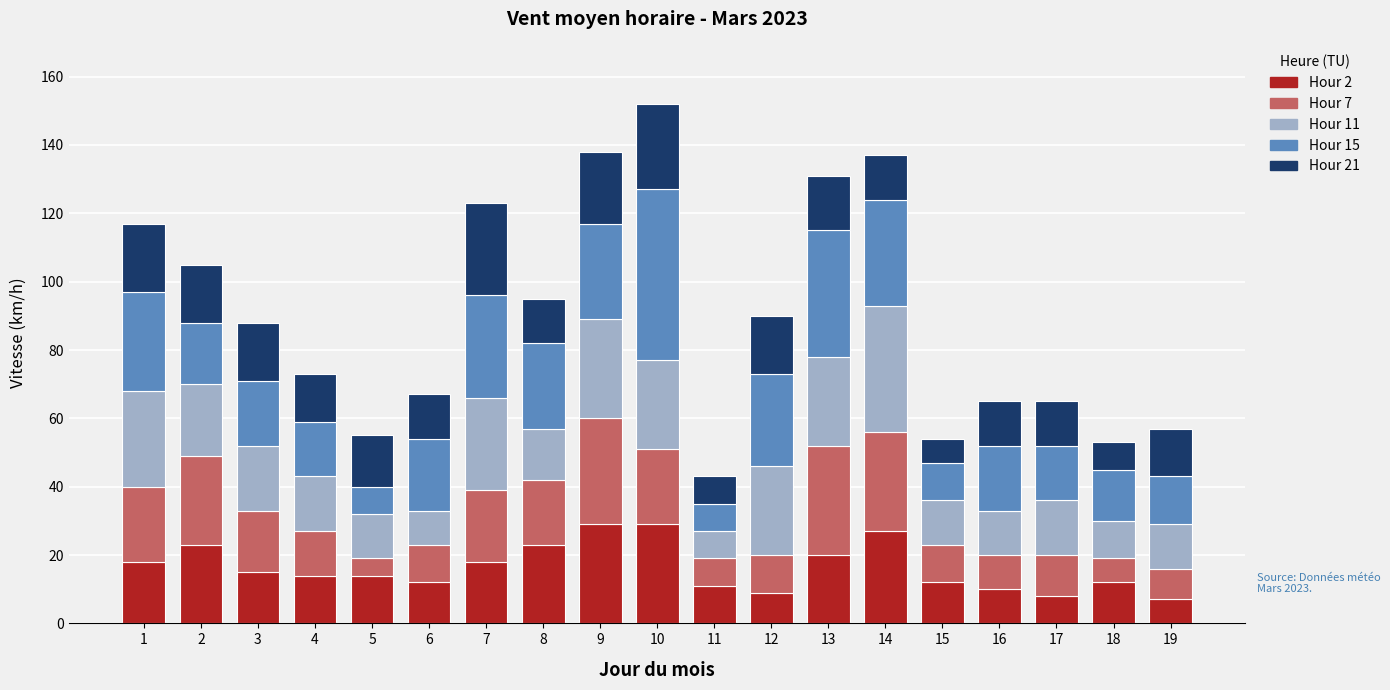

Count the number of categories in the chart.

19